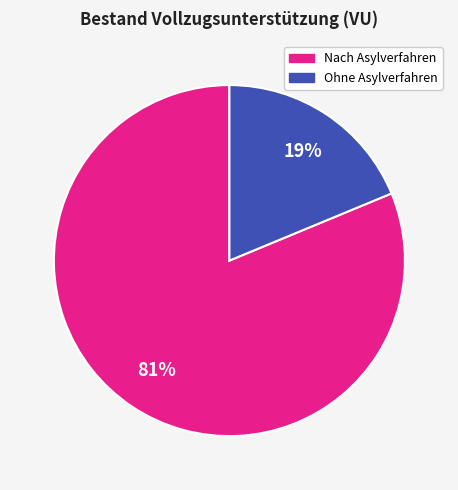

To the nearest percent, what is the average slice percentage?

50%